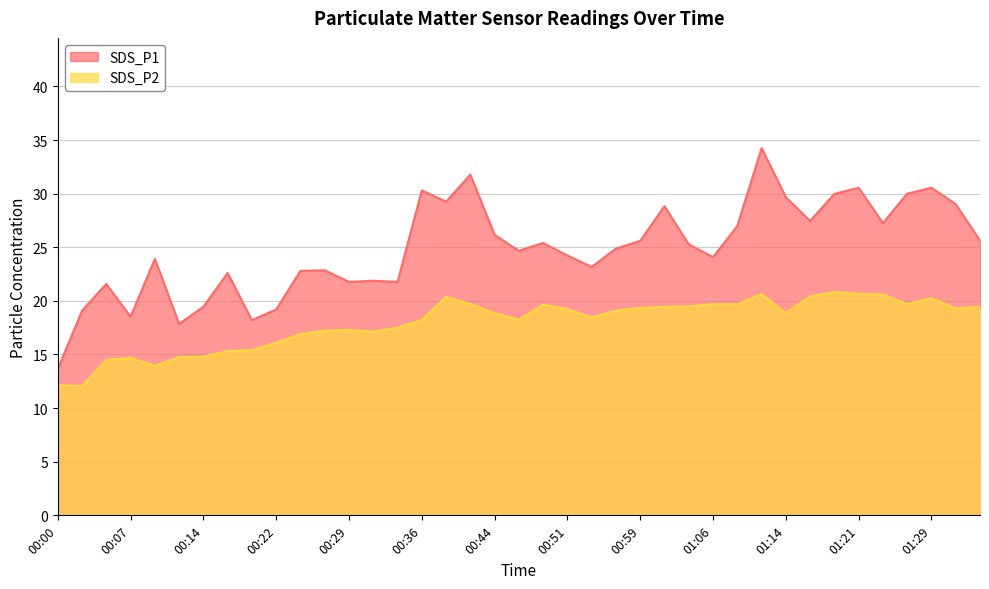

In SDS_P1, how many points are lower than both neighbors (excluding endpoints)?

11